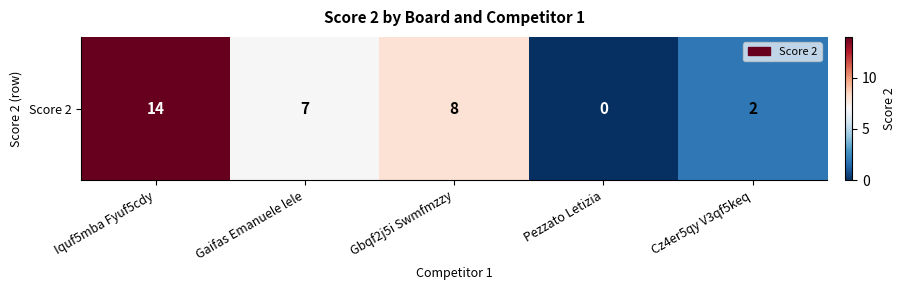

At which label does the data first exceed 7?

Iquf5mba Fyuf5cdy